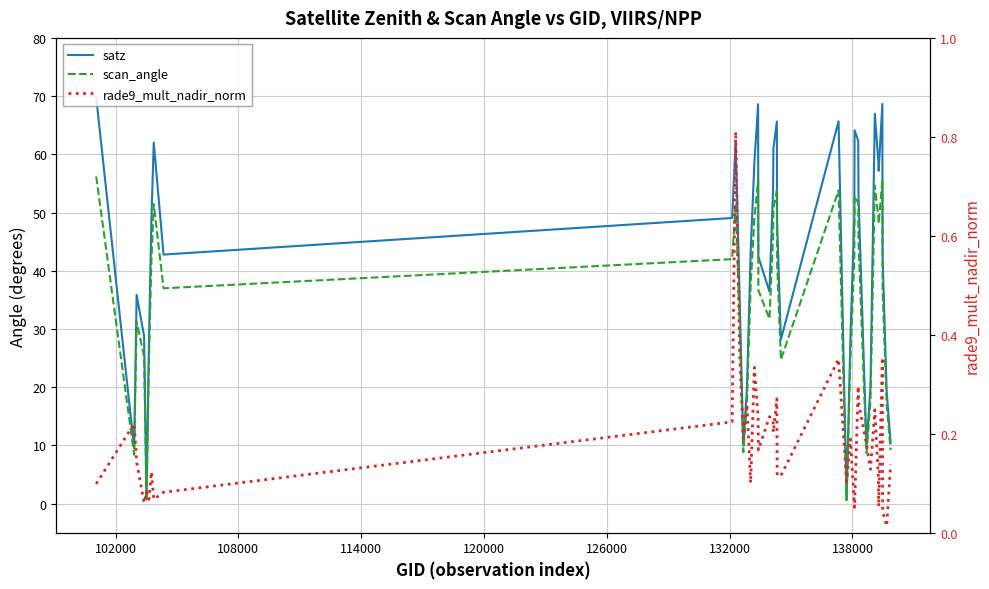

What are all the series names shown in the legend?

satz, scan_angle, rade9_mult_nadir_norm